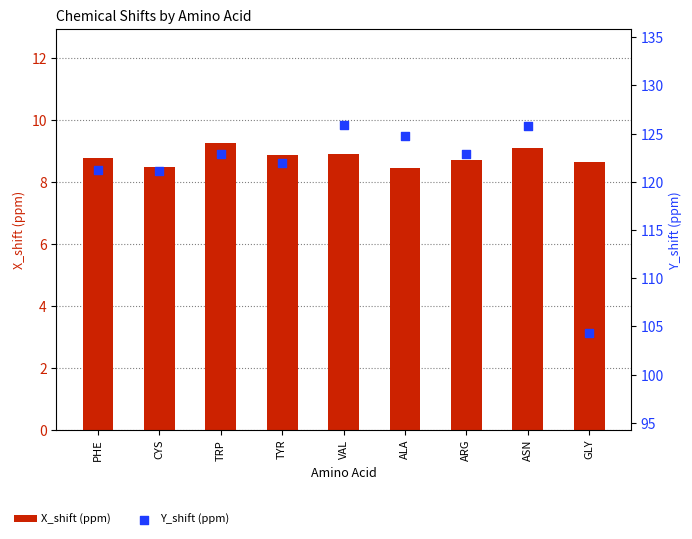

Is the value of Y_shift (ppm) at VAL greater than the value of X_shift (ppm) at ARG?

Yes